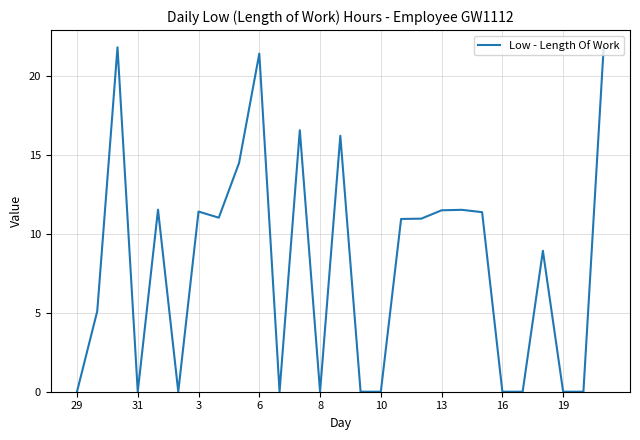

What is the maximum value shown in the chart?

21.9